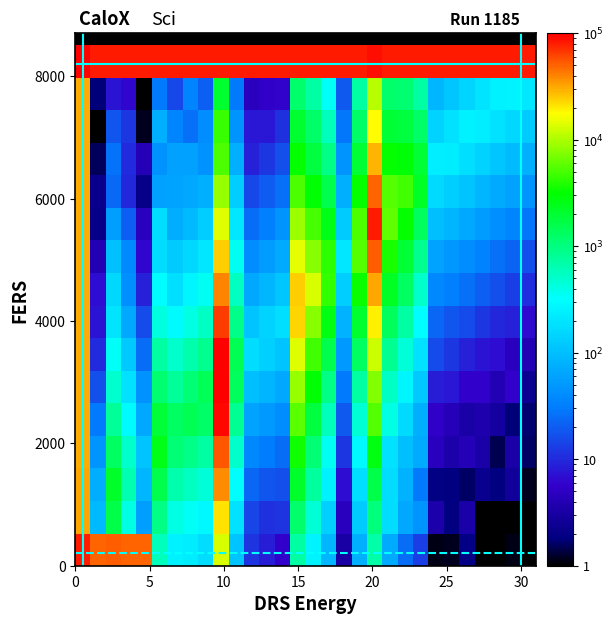

At which category does the chart reach its peak across all series?

9